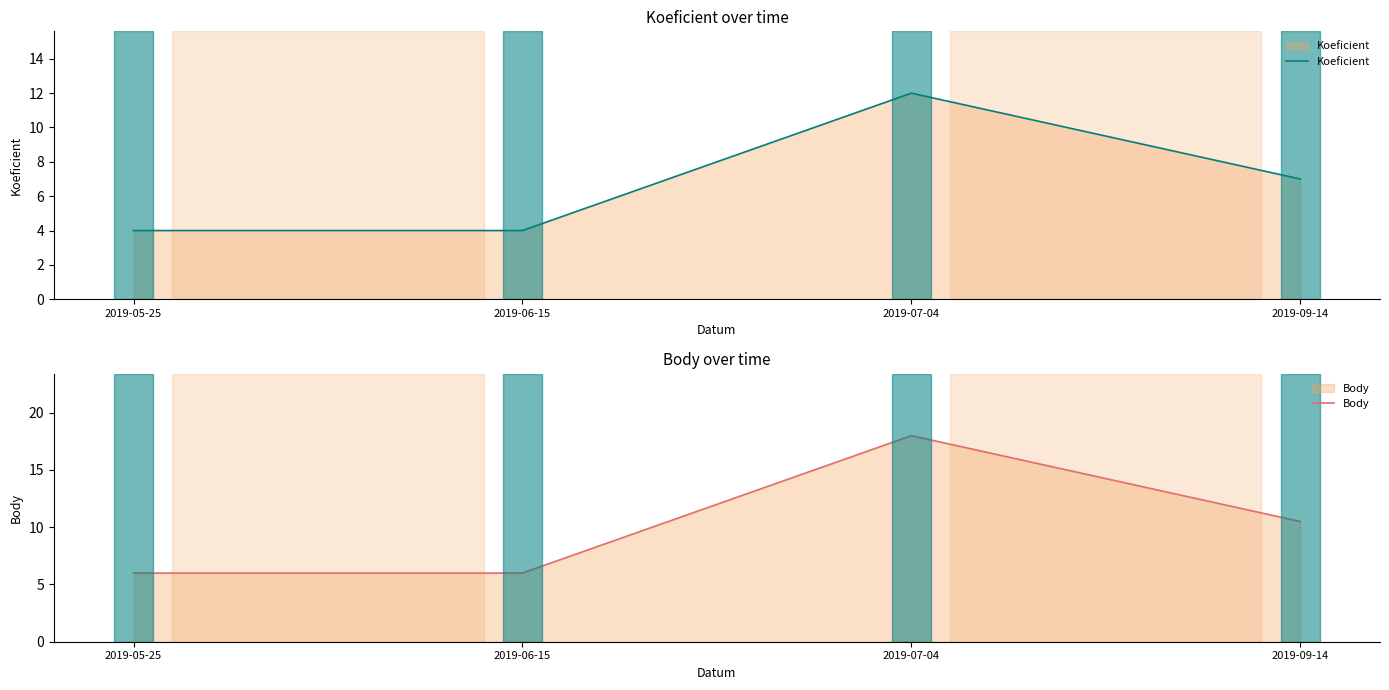

How many series are shown in this chart?

2